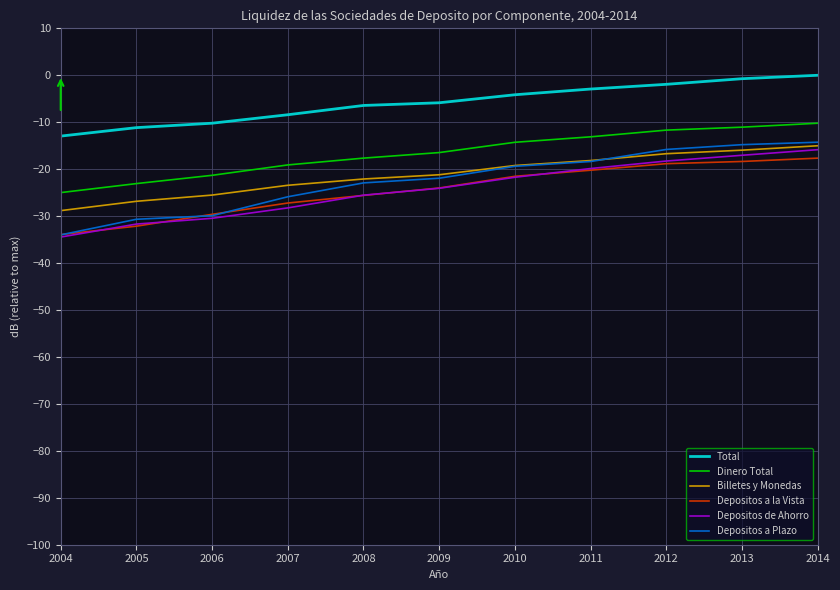

Which series has the largest total across all categories?

Total